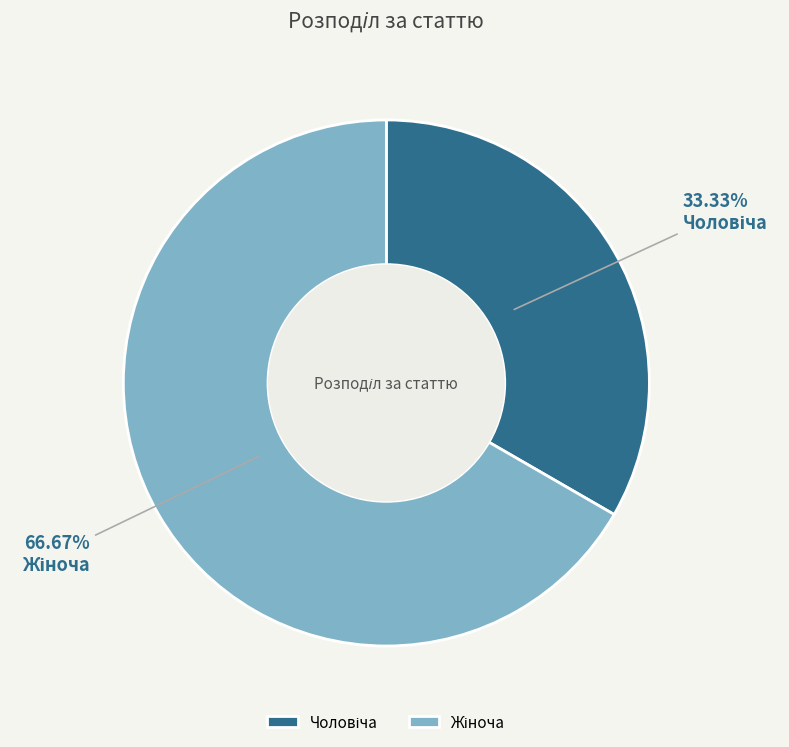

Is there a majority slice in this chart?

Yes